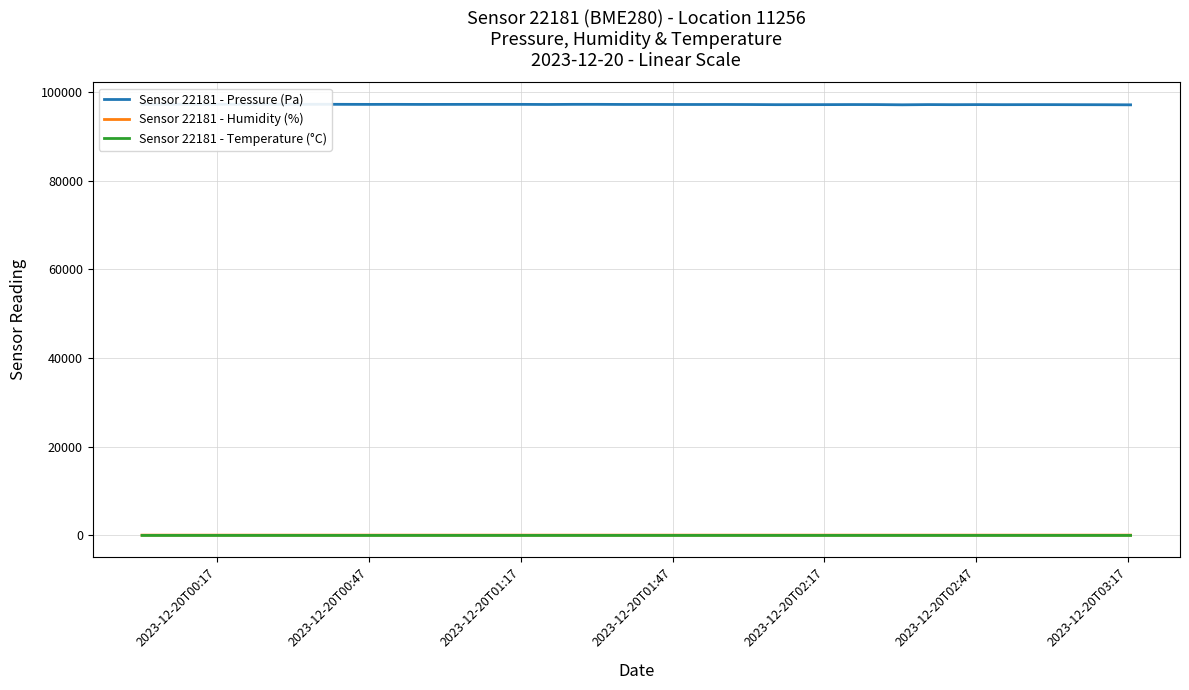

What is the average value of the Sensor 22181 - Humidity (%) series?

74.1